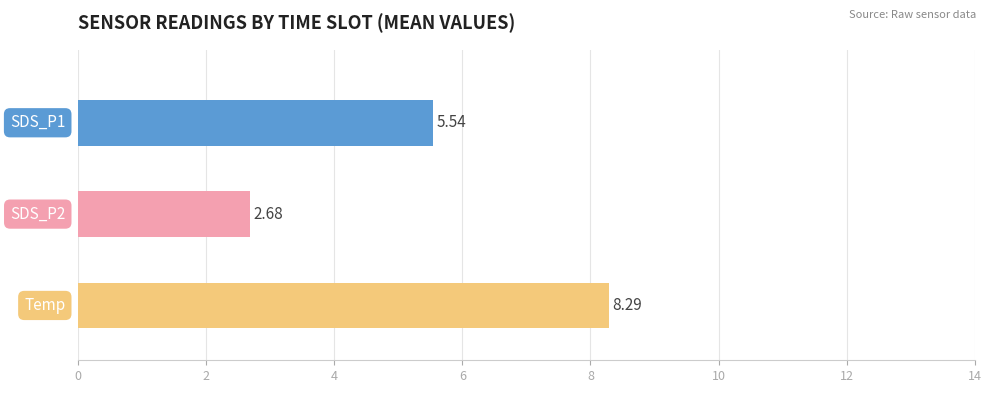

Which series has the largest range (max minus min)?

SDS_P1